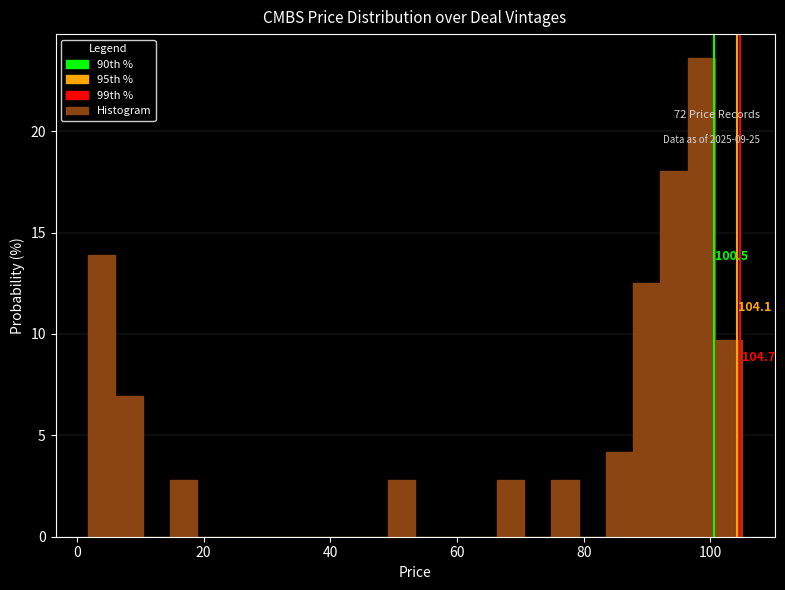

Around what value on the x-axis is the tallest bar? Give the approximate position of its centre, as read against the axis.

98